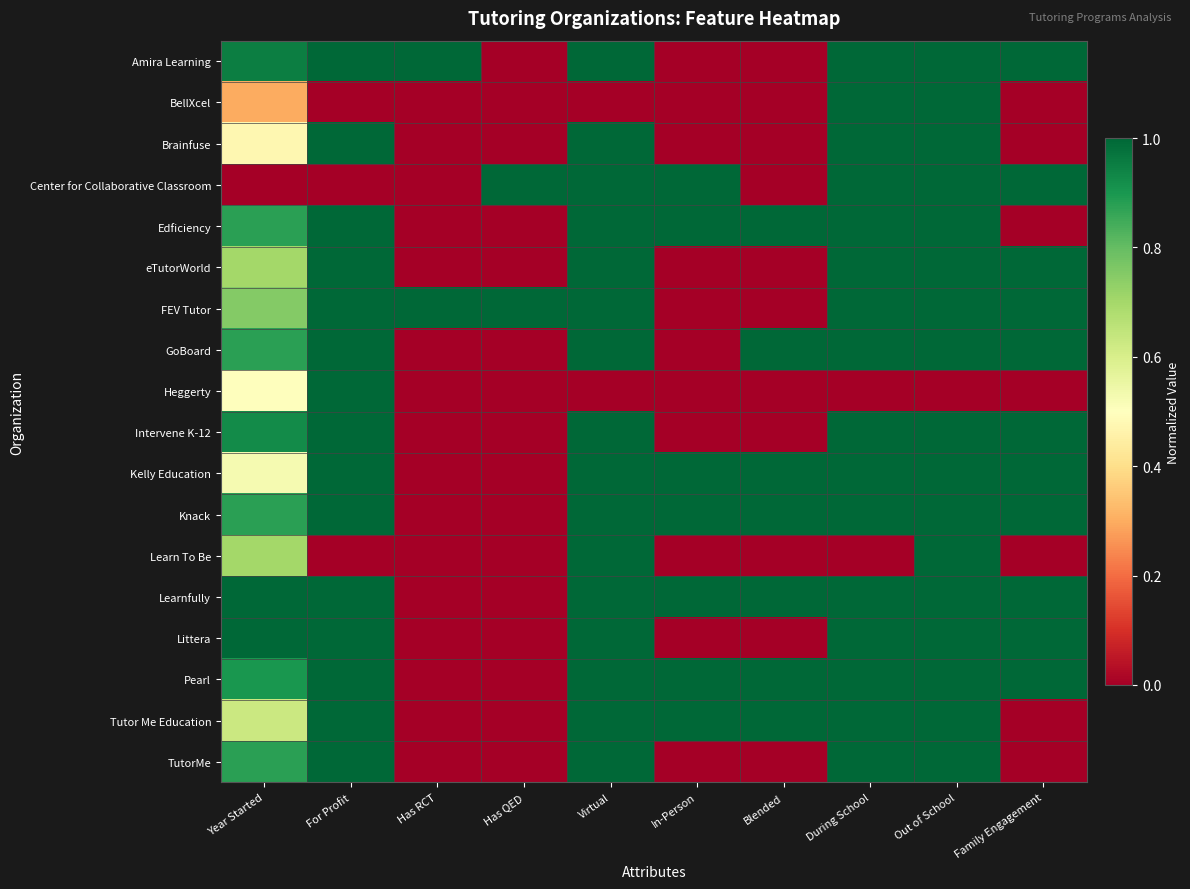

Which series has the largest range (max minus min)?

Amira Learning